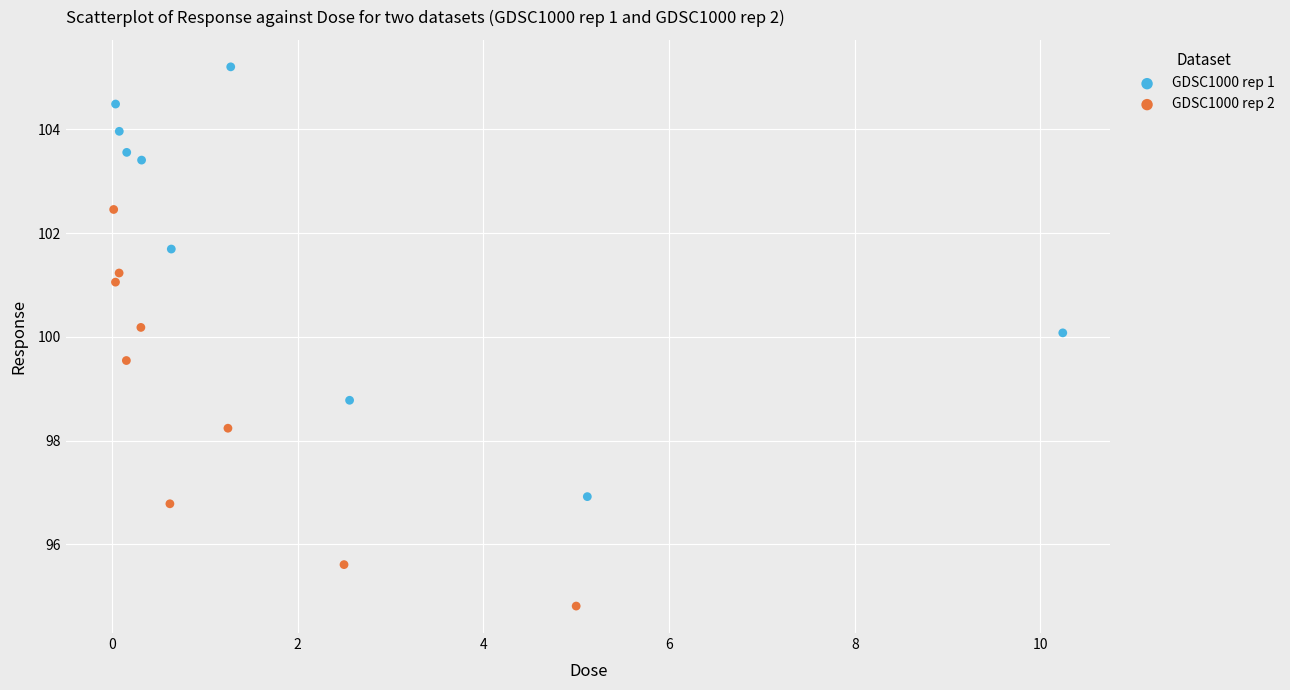

What are all the series names shown in the legend?

GDSC1000 rep 1, GDSC1000 rep 2